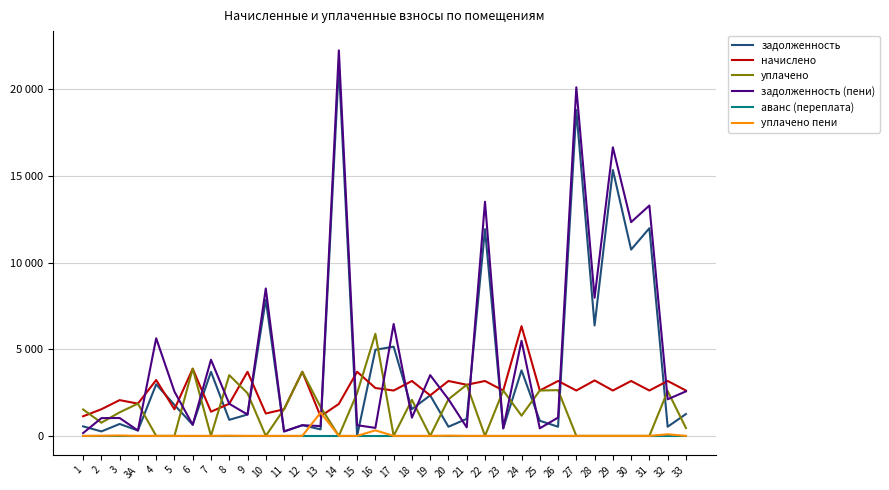

What are all the series names shown in the legend?

задолженность, начислено, уплачено, задолженность (пени), аванс (переплата), уплачено пени